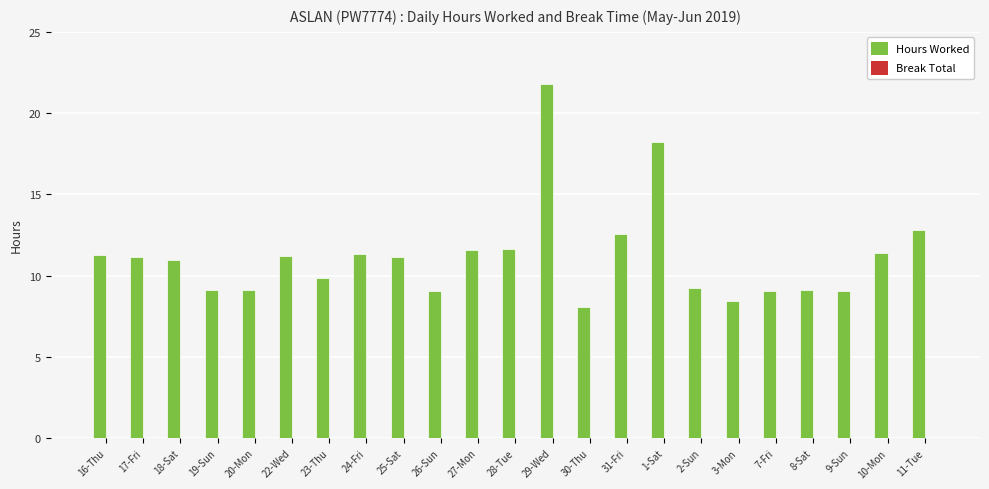

What is the label of the 8th bar from the left?

24-Fri